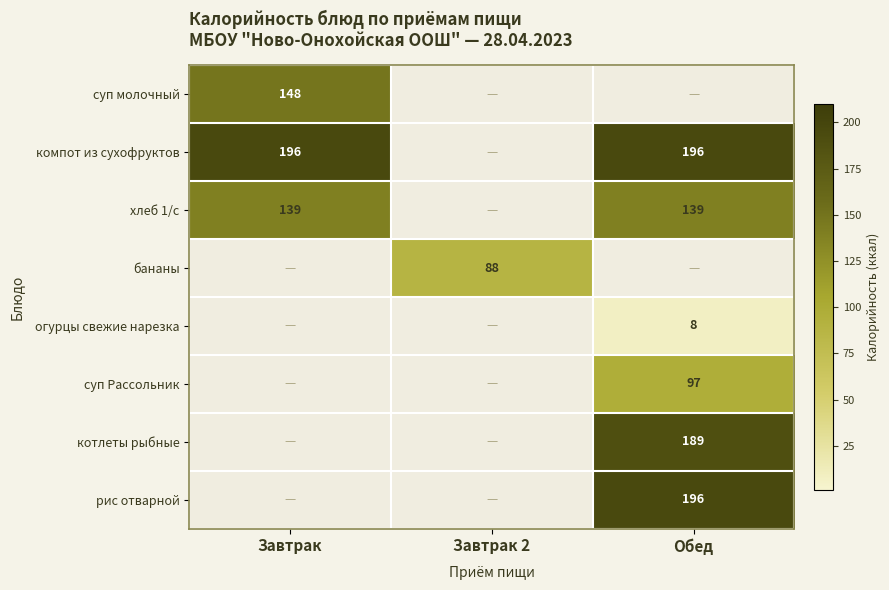

The хлеб 1/с series shows 139 at Завтрак. True or false?

True